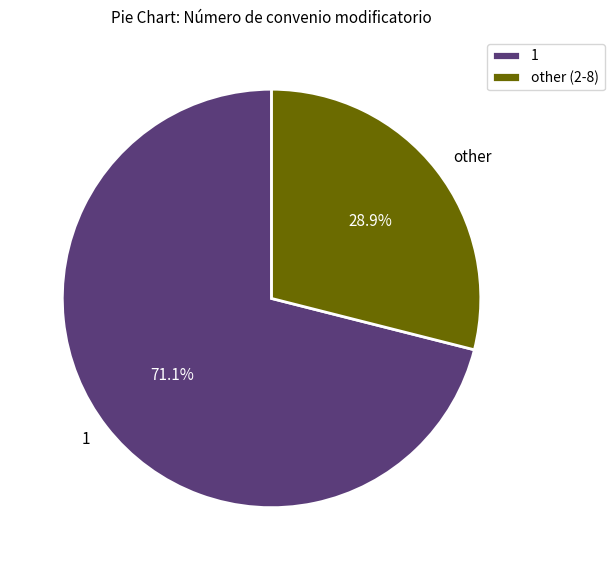

What is the ratio of the value at other to the value at 1?

0.4